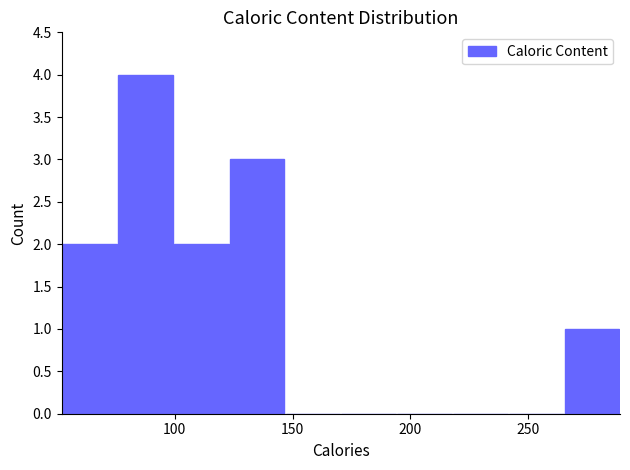

Which range on the x-axis has the tallest bar?

75 to 100